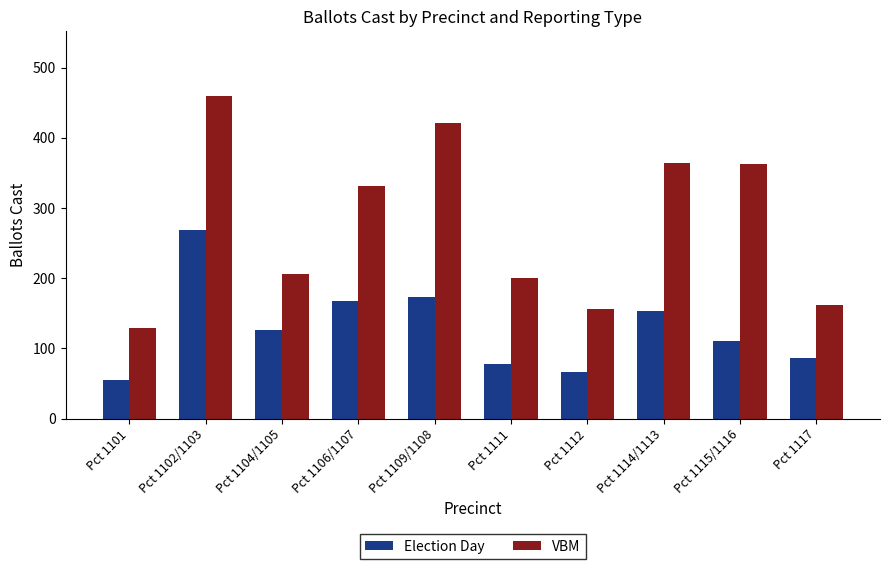

What value does the Election Day series have at Pct 1115/1116?

111